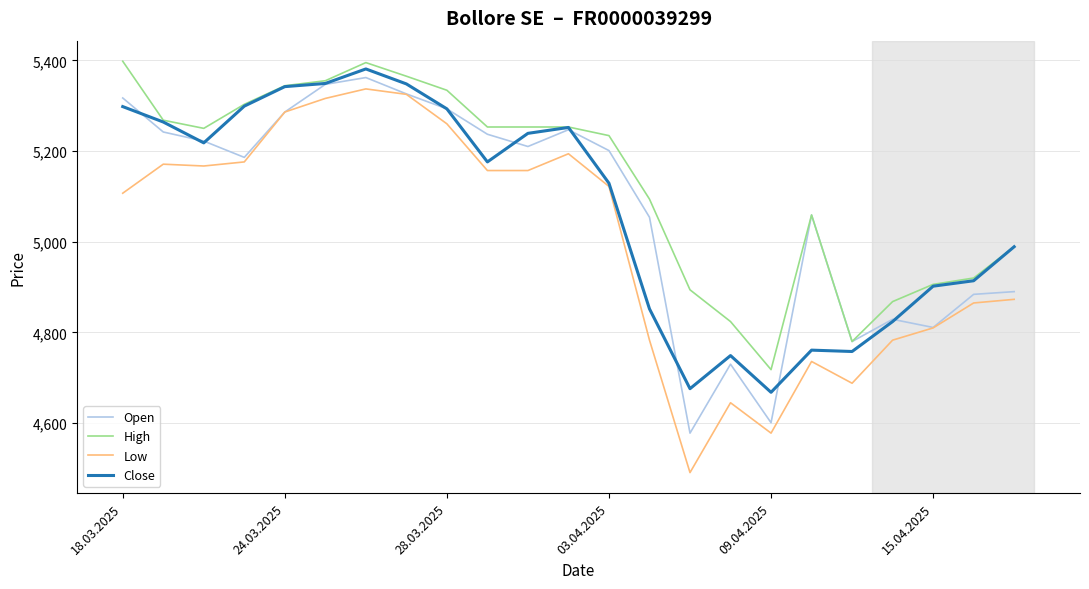

True or false: Low and High intersect in this chart.

False